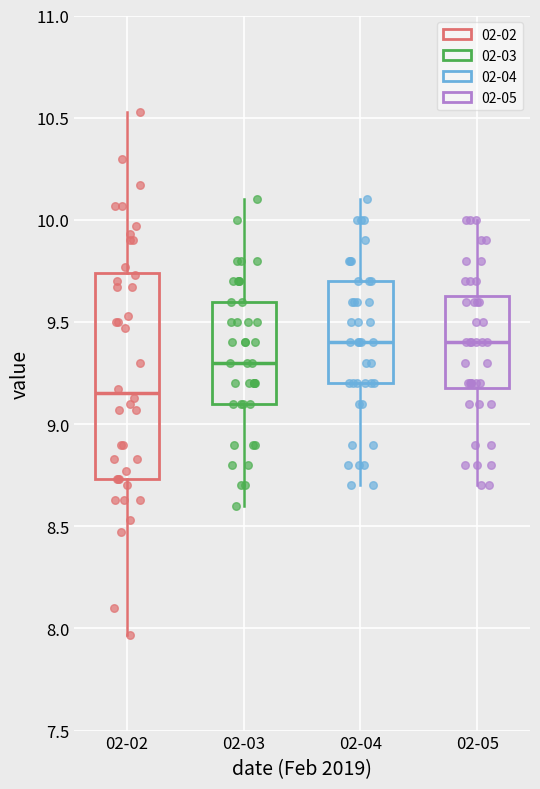

Which box is the tallest, from its lower edge to its upper edge?

02-02